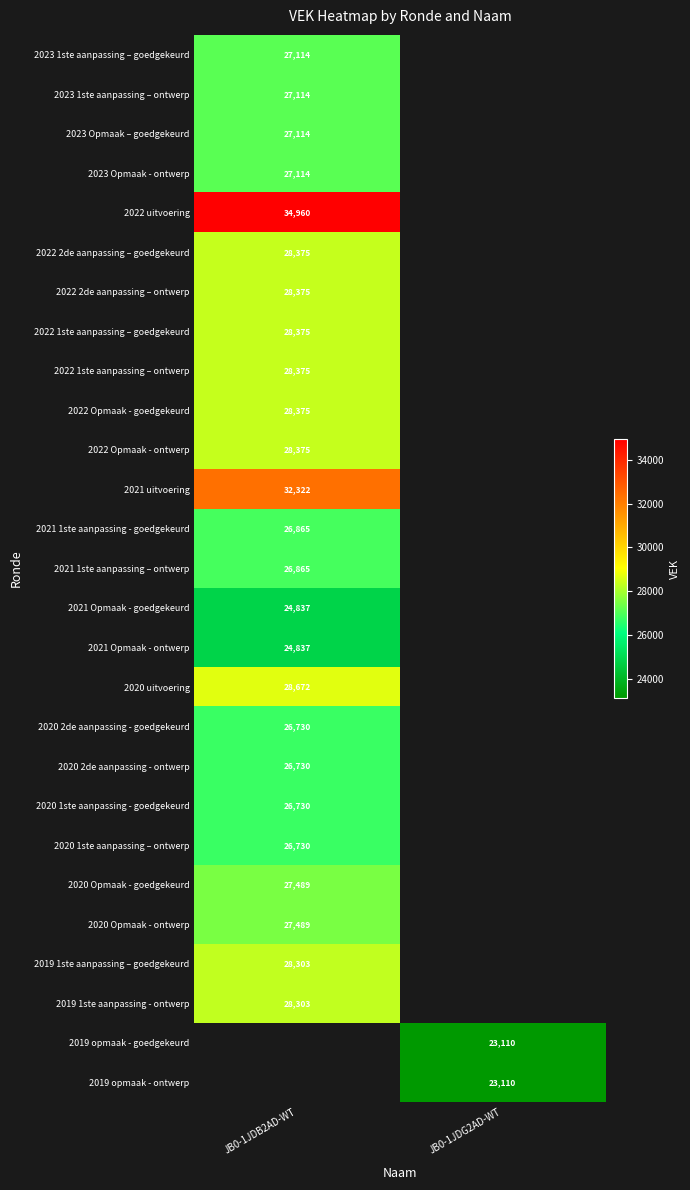

The 2019 1ste aanpassing - ontwerp series shows 28303 at JB0-1JDB2AD-WT. True or false?

True